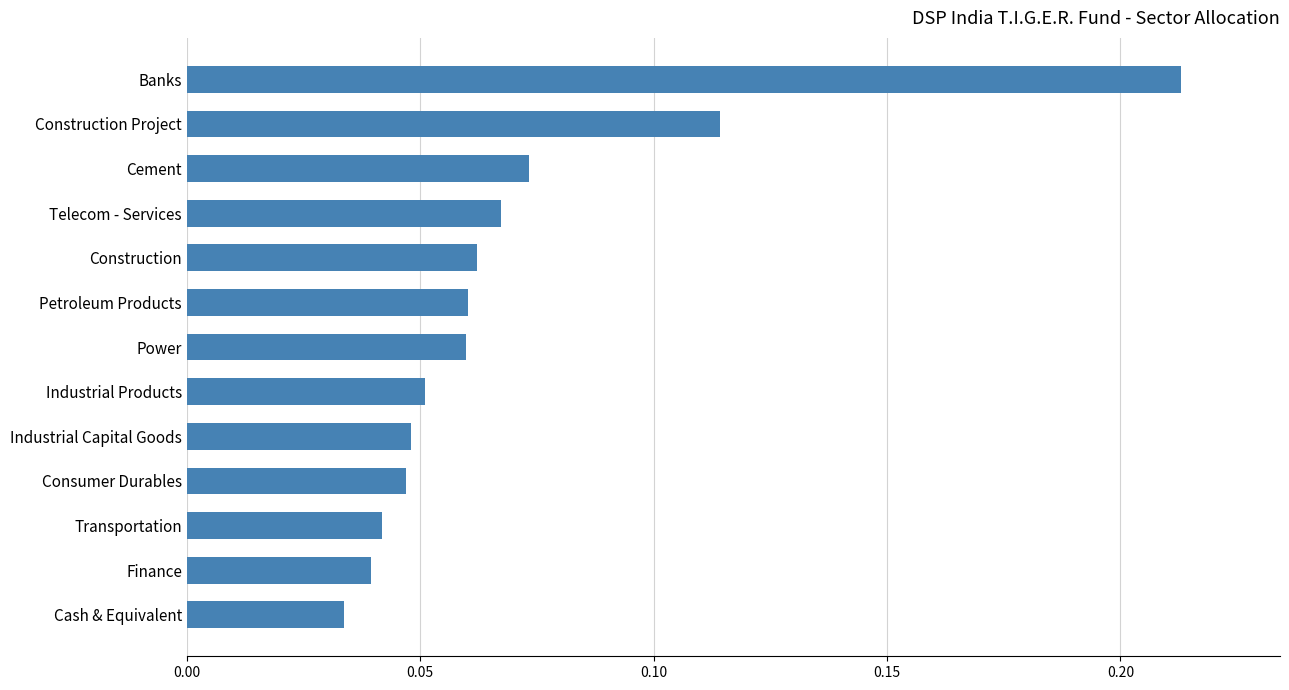

What is the label of the 3rd bar from the bottom?

Transportation